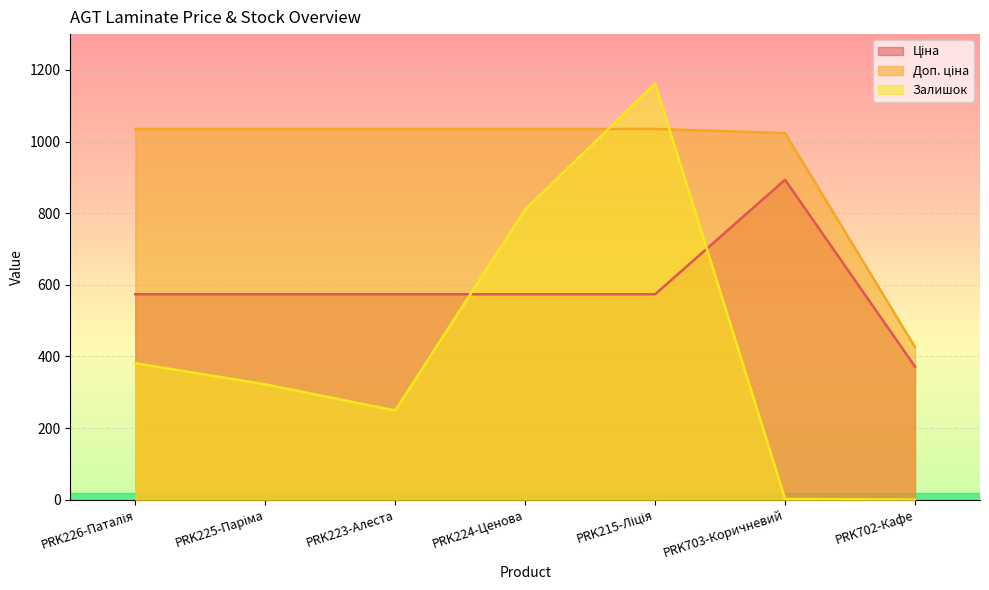

What is the maximum value shown in the chart?

1162.0